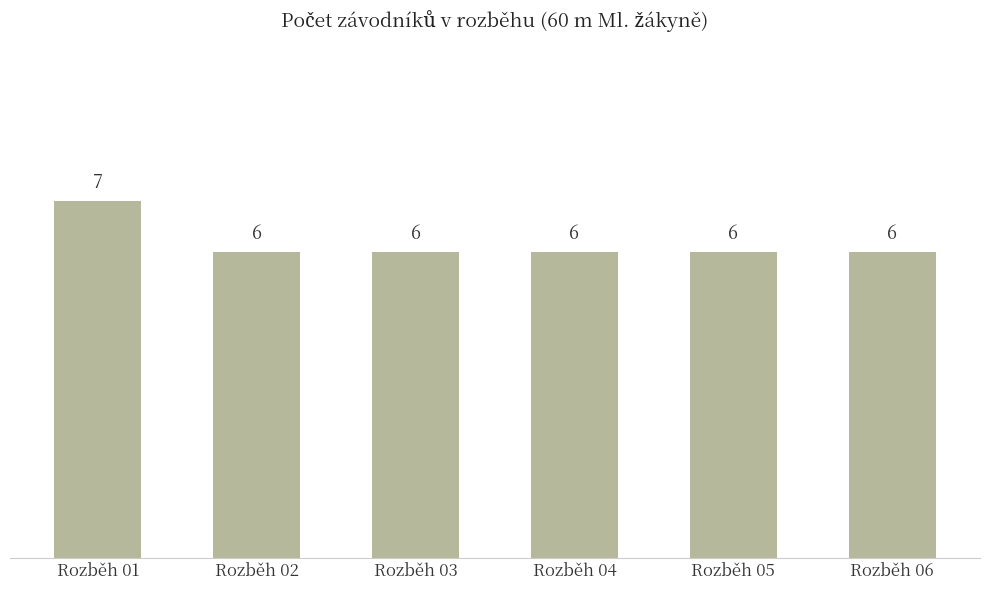

Reading left to right, extract all data points from this chart.

7	6	6	6	6	6